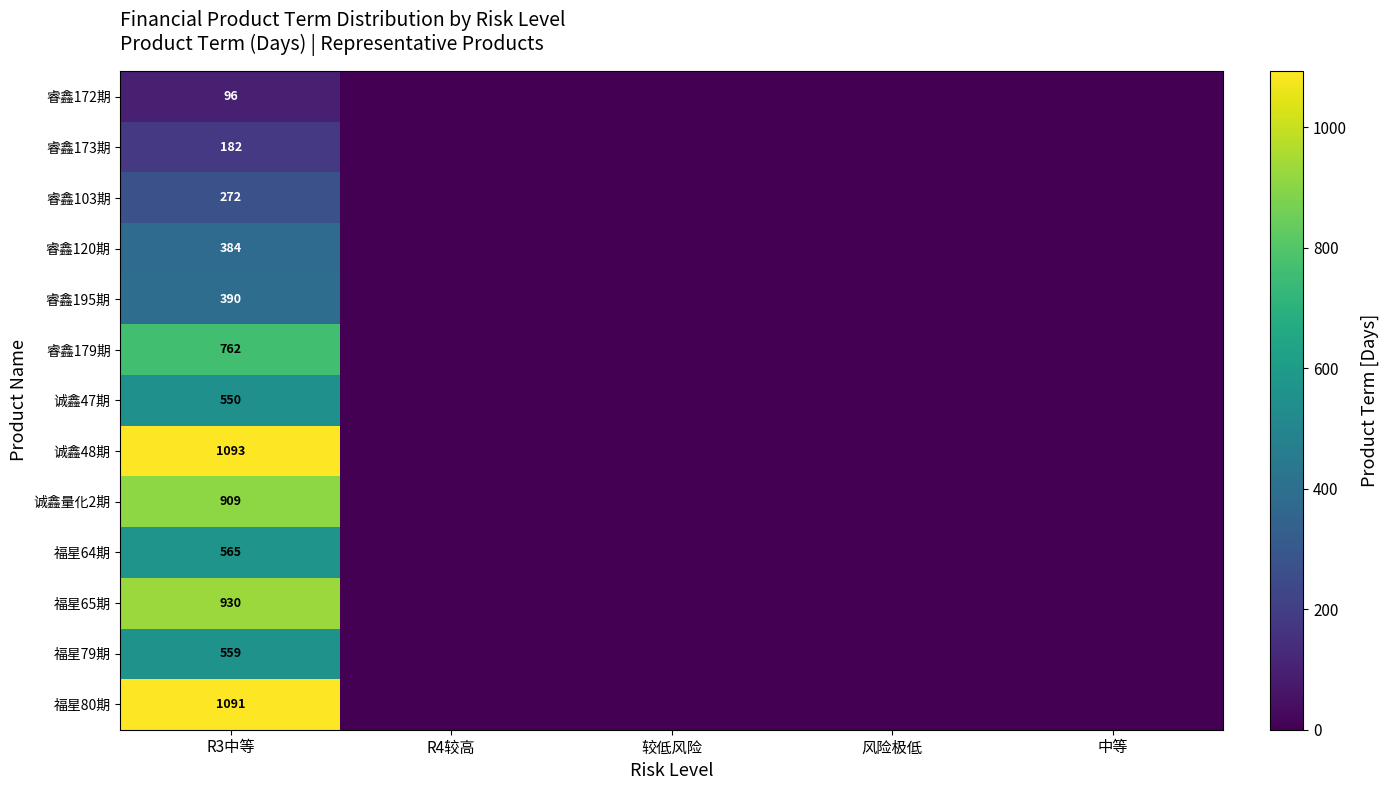

At R3中等, list the series in order from smallest to largest.

睿鑫172期, 睿鑫173期, 睿鑫103期, 睿鑫120期, 睿鑫195期, 诚鑫47期, 福星79期, 福星64期, 睿鑫179期, 诚鑫量化2期, 福星65期, 福星80期, 诚鑫48期